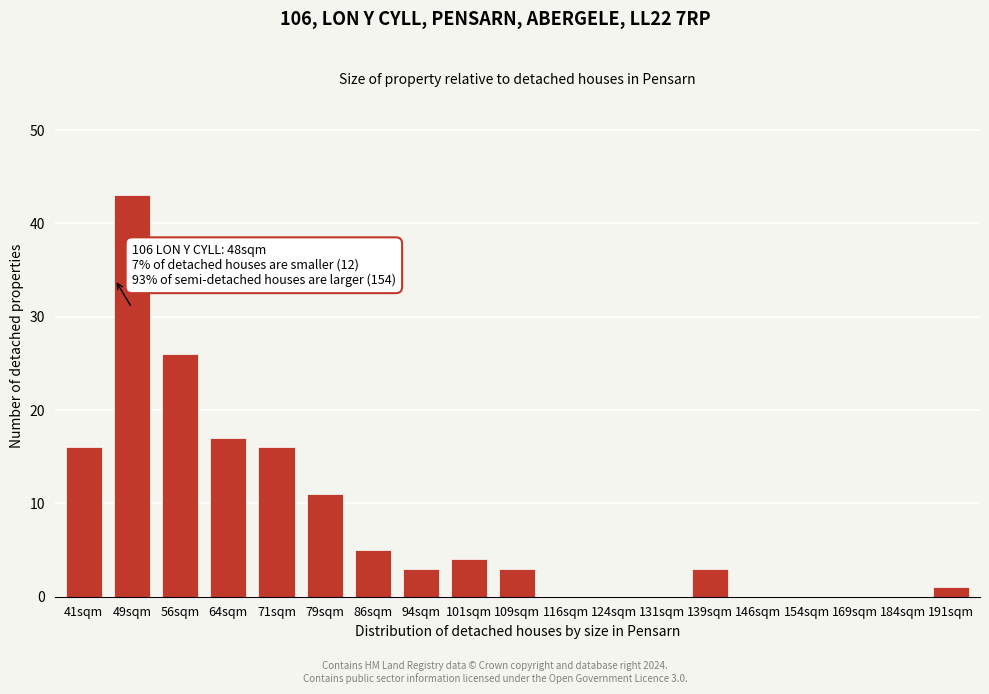

Reading left to right, transcribe all the data shown in this chart.

41sqm=16	49sqm=43	56sqm=26	64sqm=17	71sqm=16	79sqm=11	86sqm=5	94sqm=3	101sqm=4	109sqm=3	116sqm=0	124sqm=0	131sqm=0	139sqm=3	146sqm=0	154sqm=0	169sqm=0	184sqm=0	191sqm=1